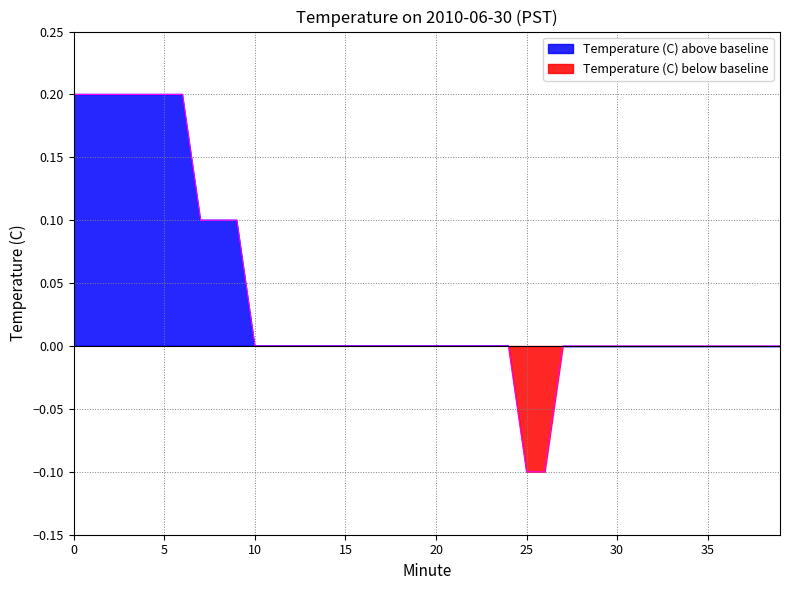

What is the value of the 1st point from the left?

0.2